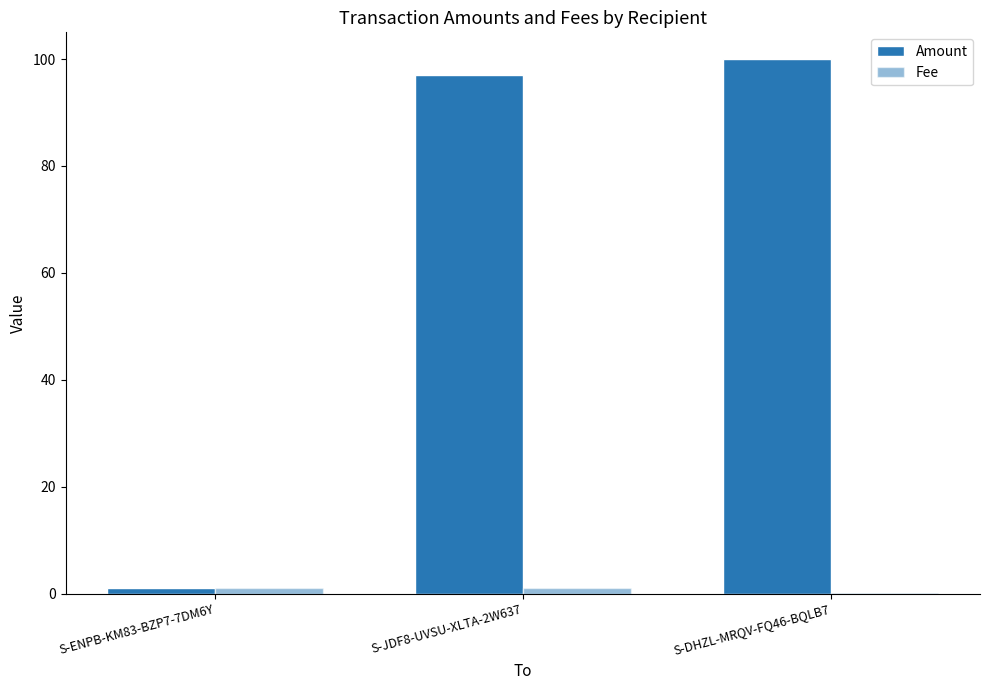

The Amount series shows 100.0 at S-DHZL-MRQV-FQ46-BQLB7. True or false?

True